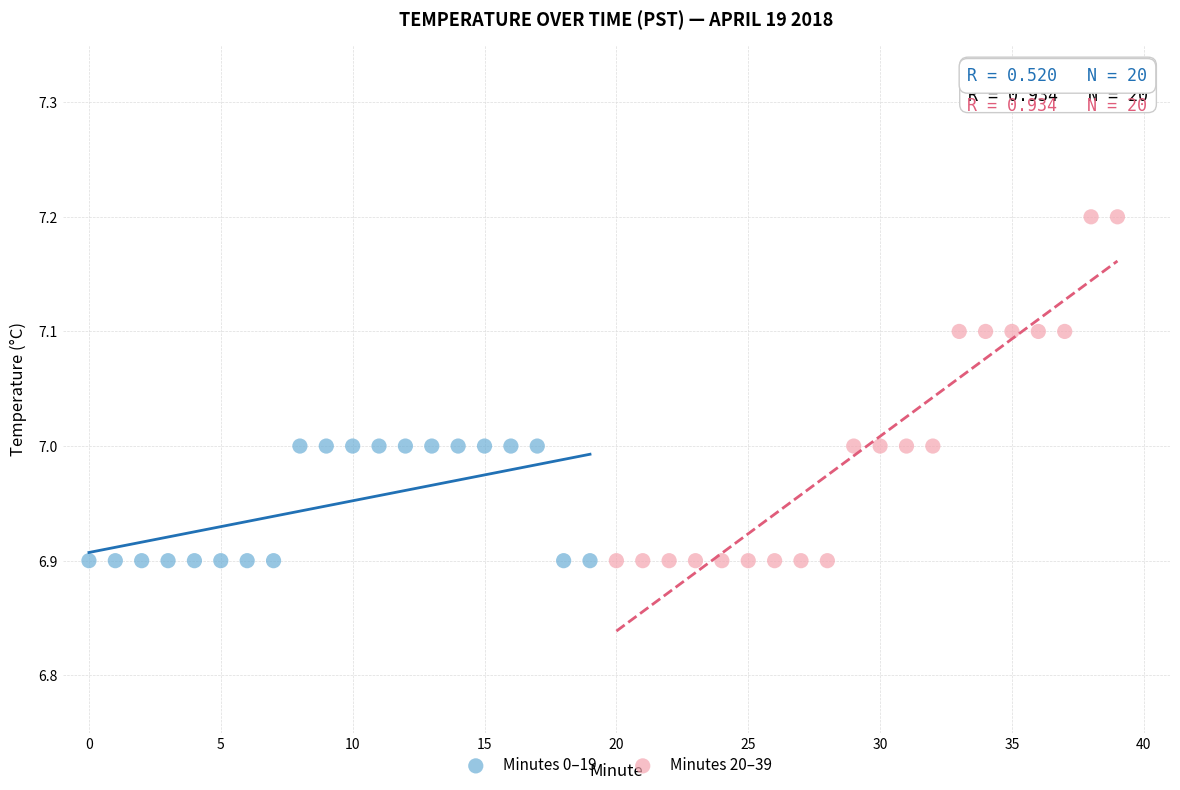

Which series has the largest Y range (max minus min)?

Minutes 20–39